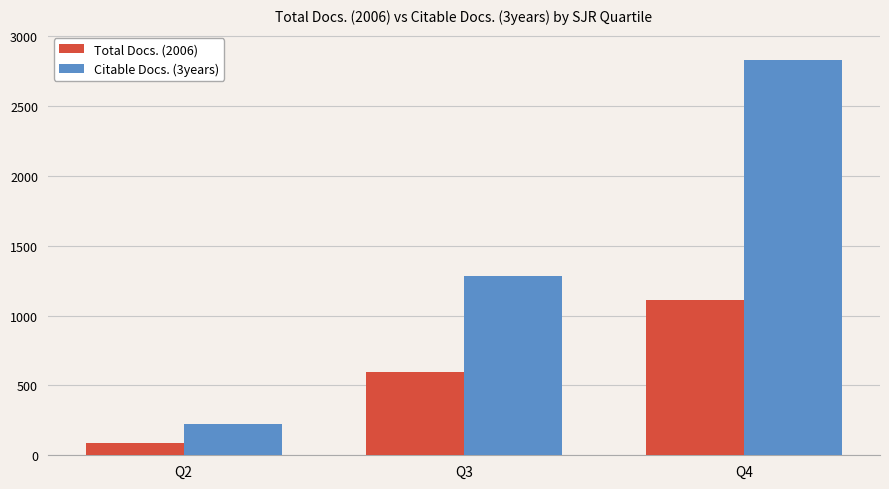

List the labels in order of Citable Docs. (3years) value, smallest first.

Q2, Q3, Q4